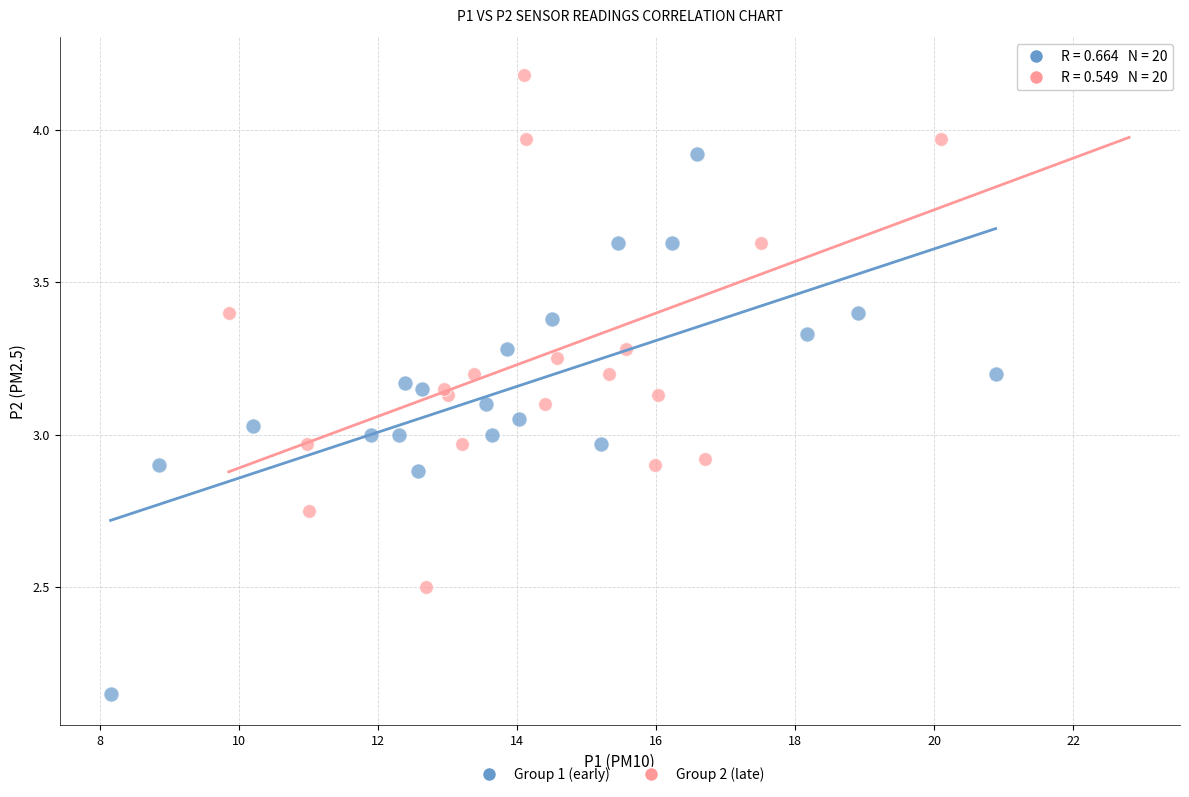

Which series contains the lowest Y value?

Group 1 (early)